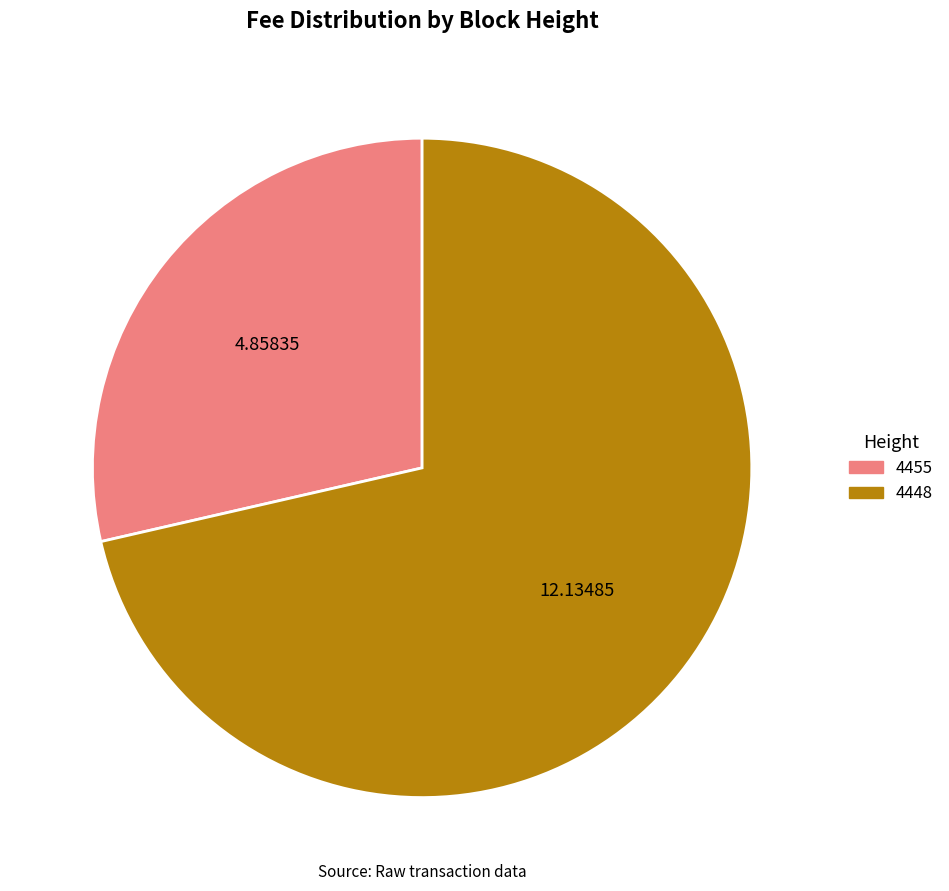

Rank the categories by value from lowest to highest.

4455, 4448